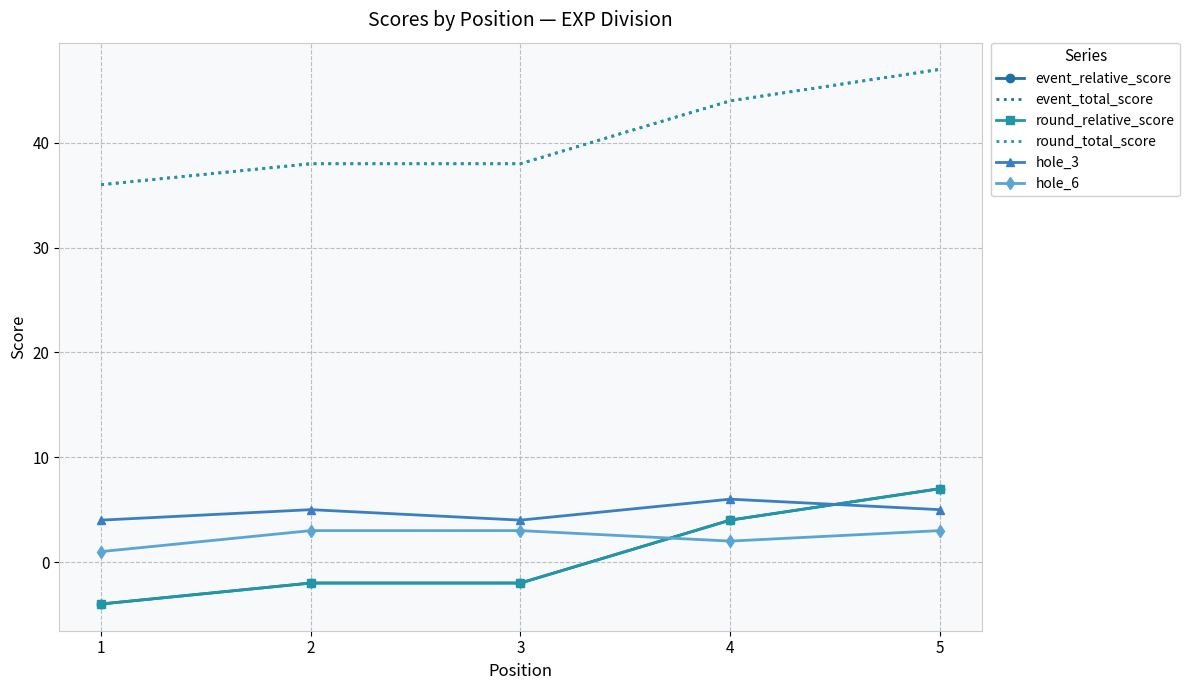

Reading left to right, list all the values displayed in this chart.

event_relative_score: 1=-4	2=-2	3=-2	4=4	5=7
event_total_score: 1=36	2=38	3=38	4=44	5=47
round_relative_score: 1=-4	2=-2	3=-2	4=4	5=7
round_total_score: 1=36	2=38	3=38	4=44	5=47
hole_3: 1=4	2=5	3=4	4=6	5=5
hole_6: 1=1	2=3	3=3	4=2	5=3